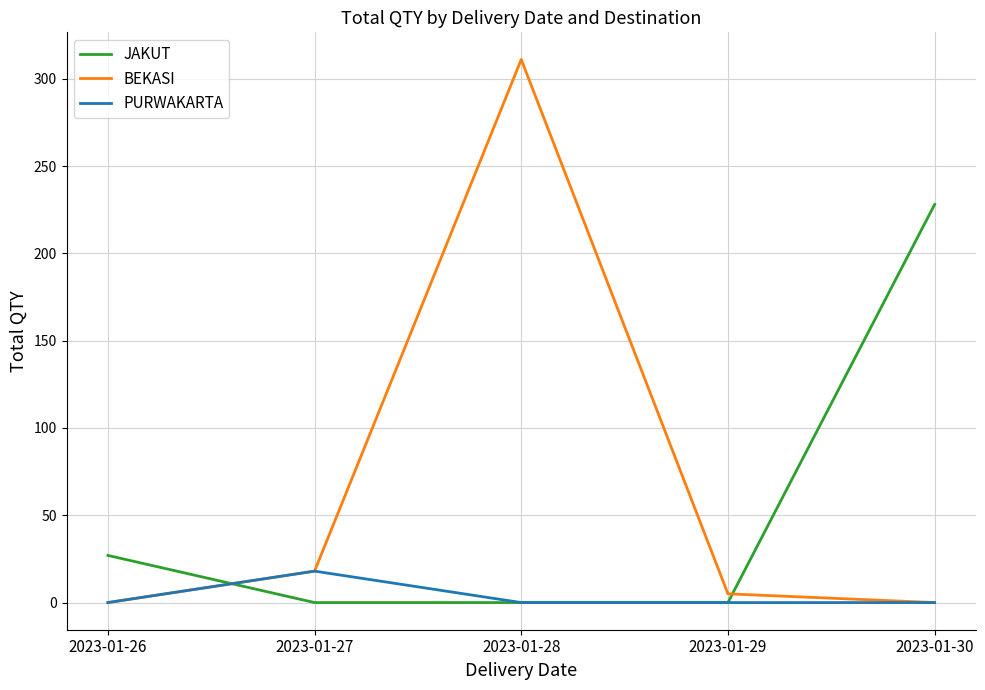

What is the spread (max minus min) of values at 2023-01-27?

18